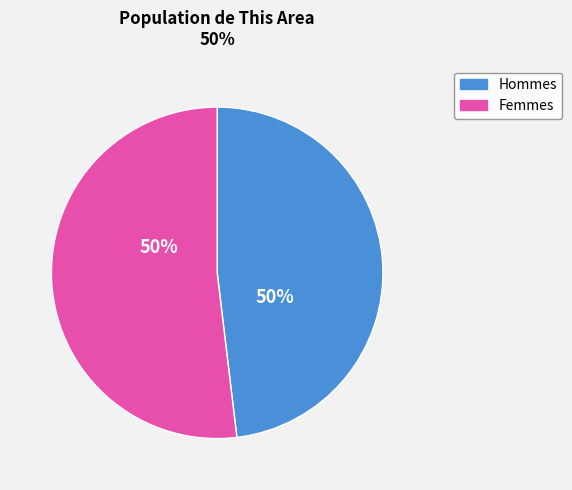

What portion of the pie excludes Male?

51.9%